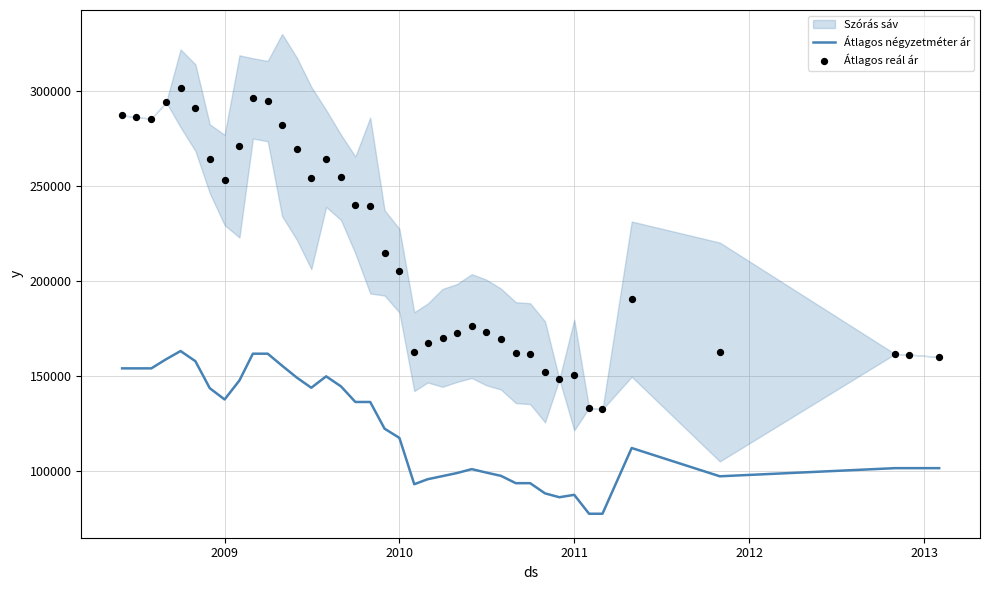

Which series reaches the minimum Y coordinate?

Átlagos négyzetméter ár